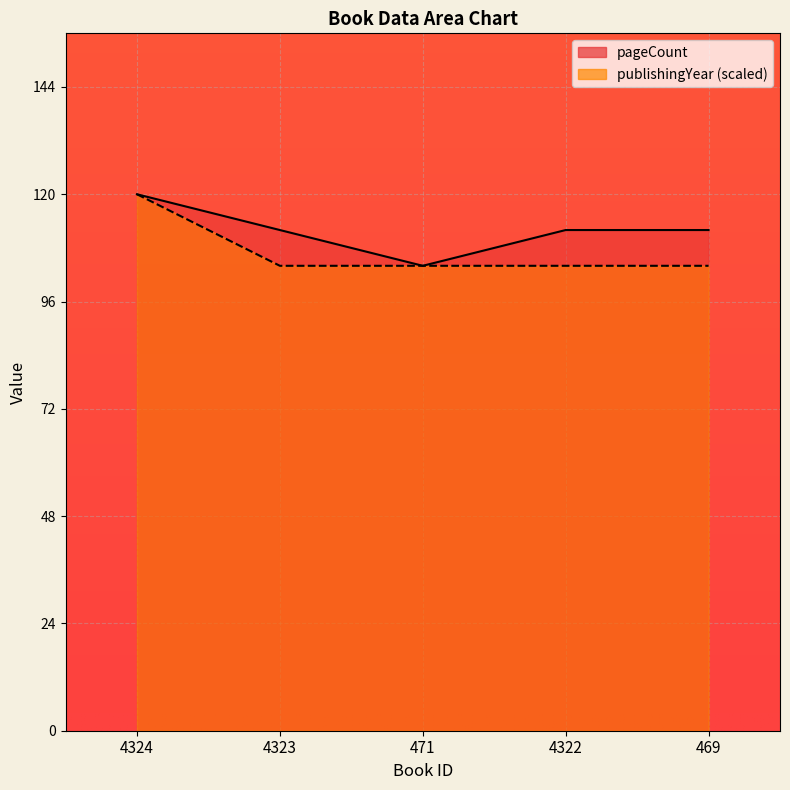

True or false: pageCount and publishingYear cross at least once.

False